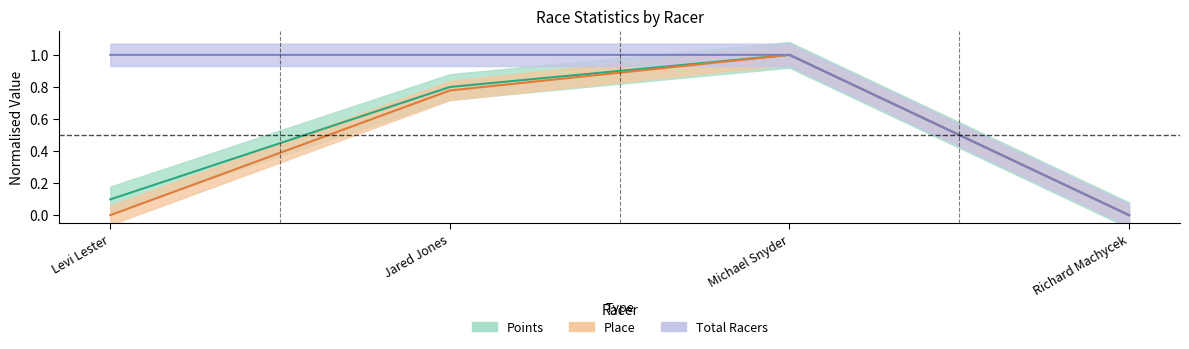

How many positive values does the Place series have?

2